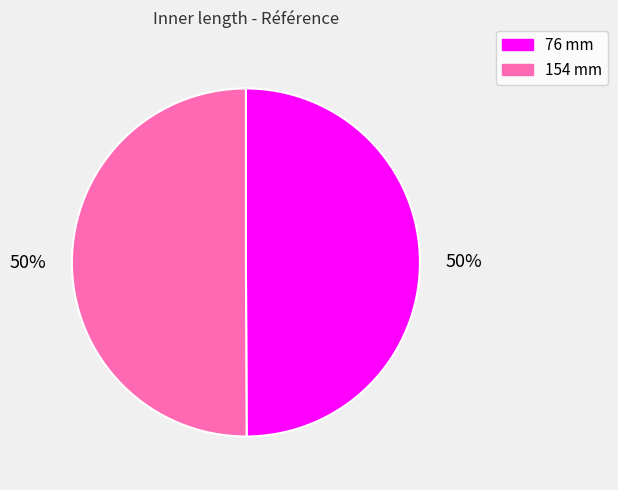

What is the ratio of the value at 154 mm to the value at 76 mm?

1.0